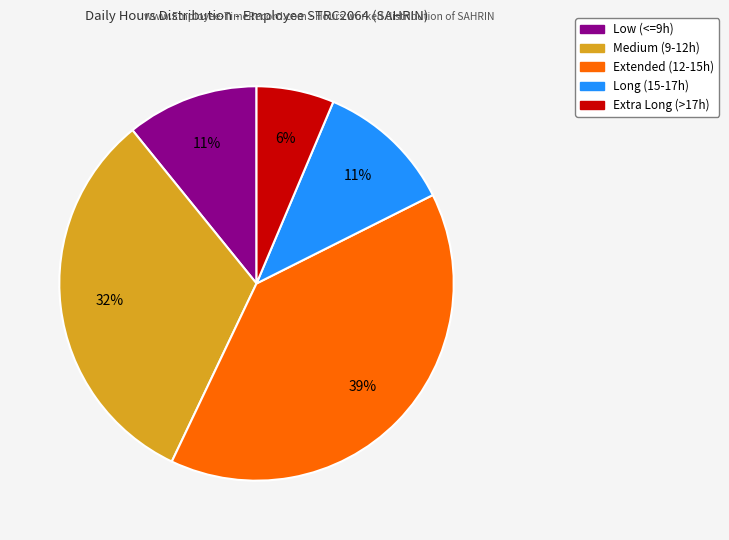

Is there any slice that represents more than half of the pie?

No